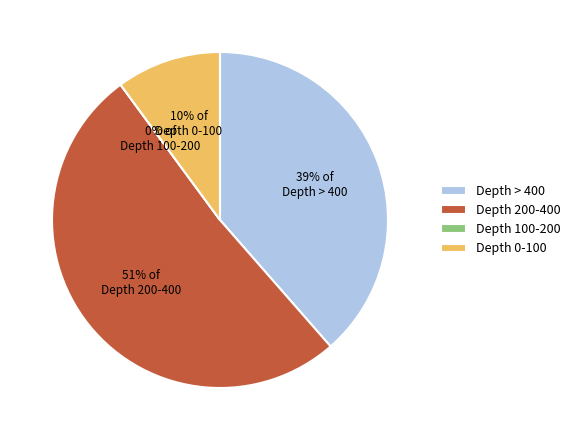

Is it true that 5803 is 11% of the pie?

False